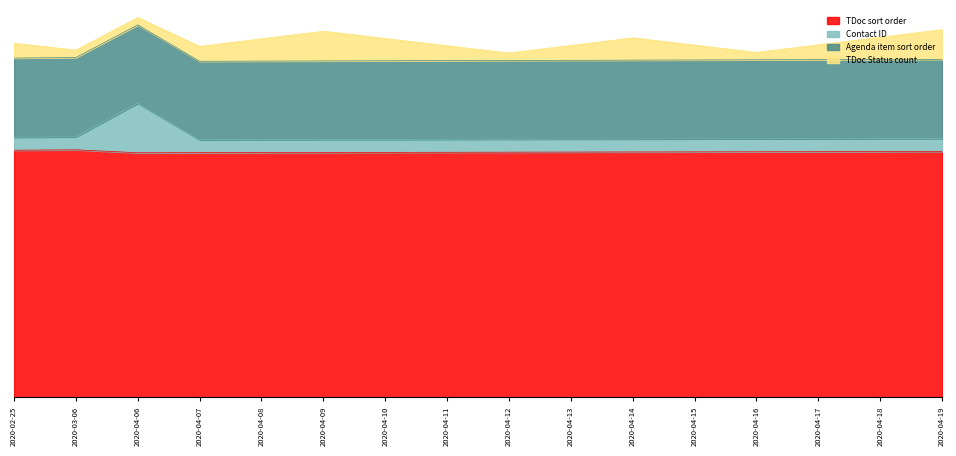

Rank the categories by TDoc sort order value from lowest to highest.

2020-04-06, 2020-04-07, 2020-04-08, 2020-04-09, 2020-04-10, 2020-04-11, 2020-04-12, 2020-04-13, 2020-04-14, 2020-04-15, 2020-04-16, 2020-04-17, 2020-04-18, 2020-04-19, 2020-02-25, 2020-03-06